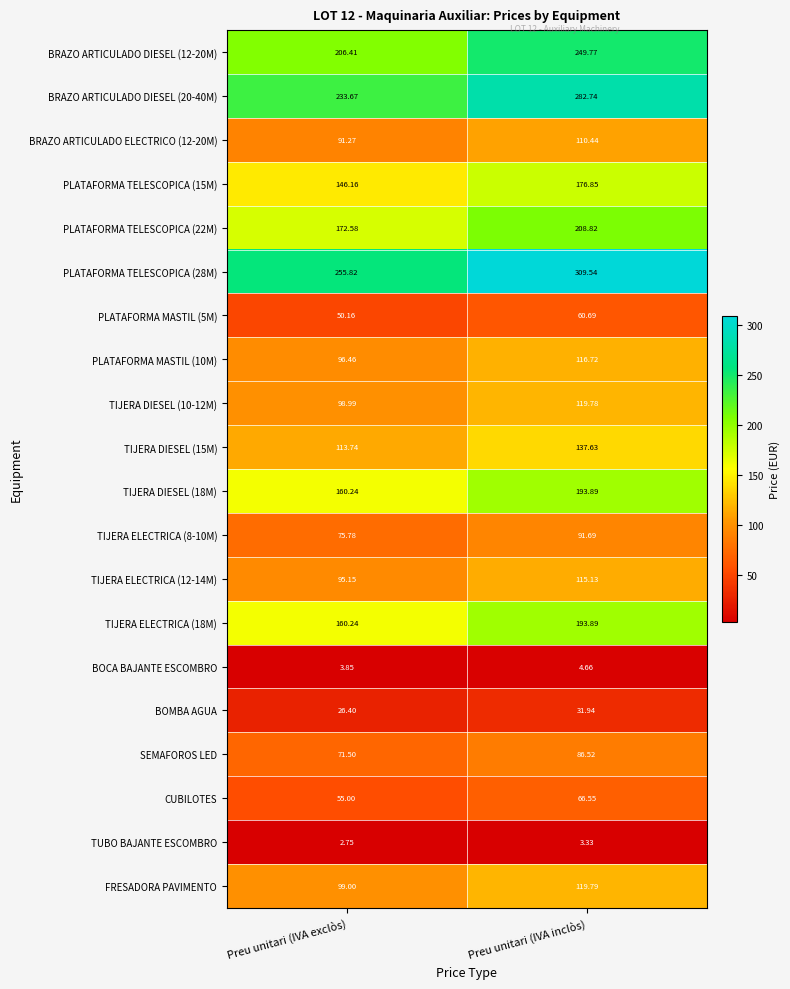

Where is BRAZO ARTICULADO DIESEL (20-40M) nearest to the value 258?

Preu unitari (IVA exclòs)